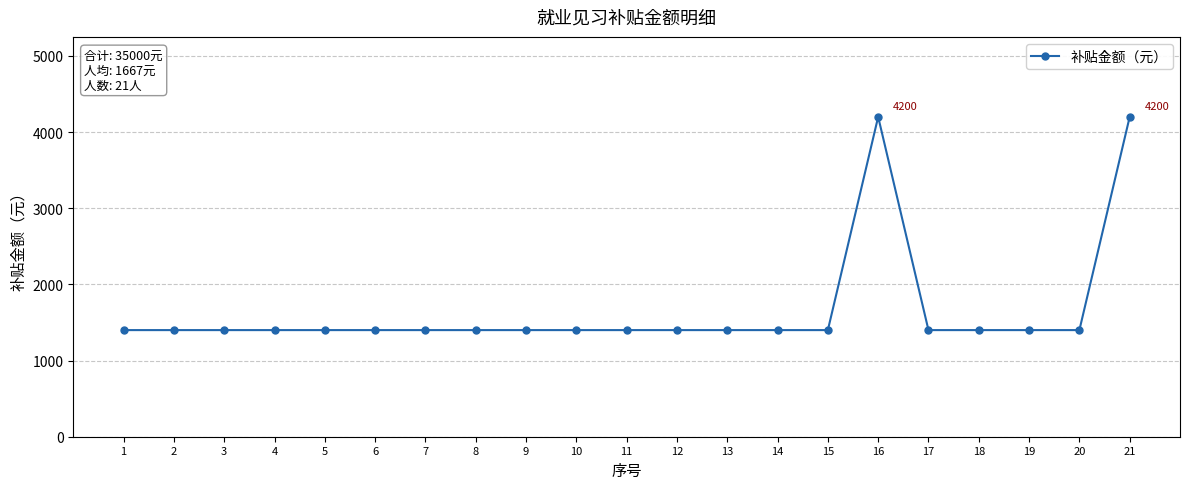

Is it true that the value at 15 is 868?

False